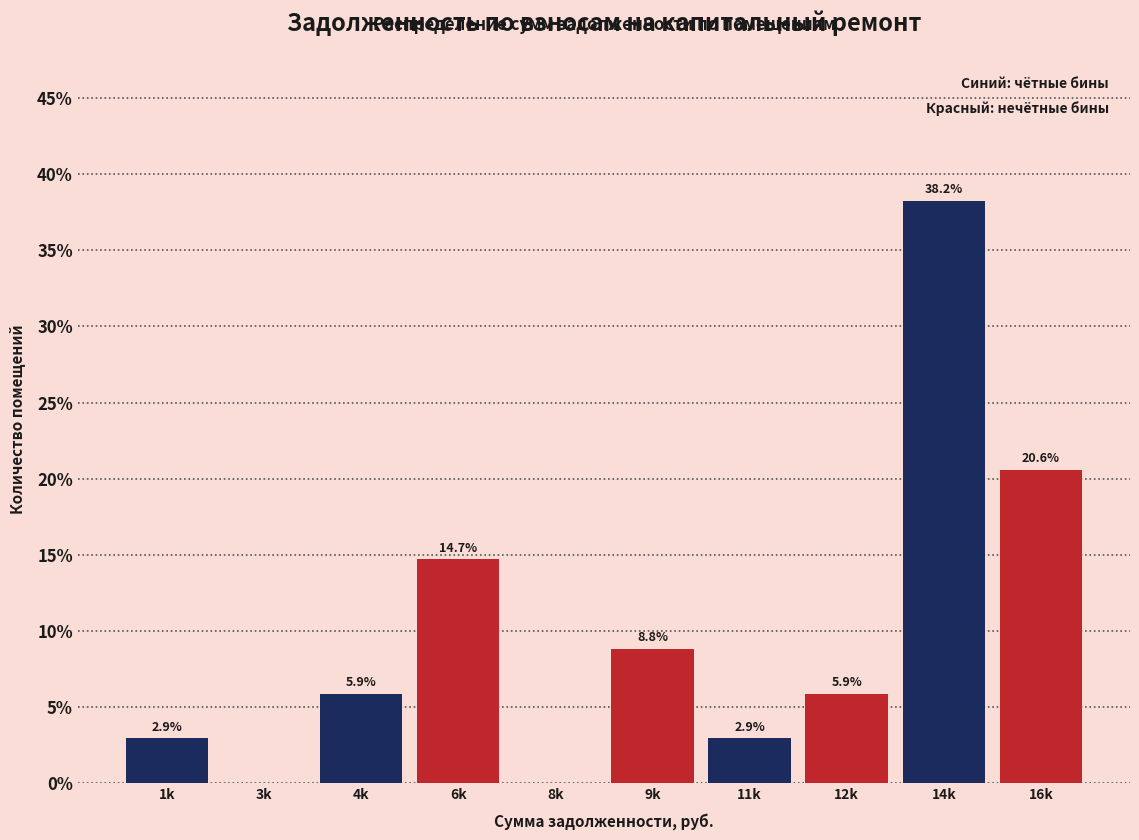

Reading left to right, extract all data points from this chart.

1k=2.9	3k=0.0	4k=5.9	6k=14.7	8k=0.0	9k=8.8	11k=2.9	12k=5.9	14k=38.2	16k=20.6